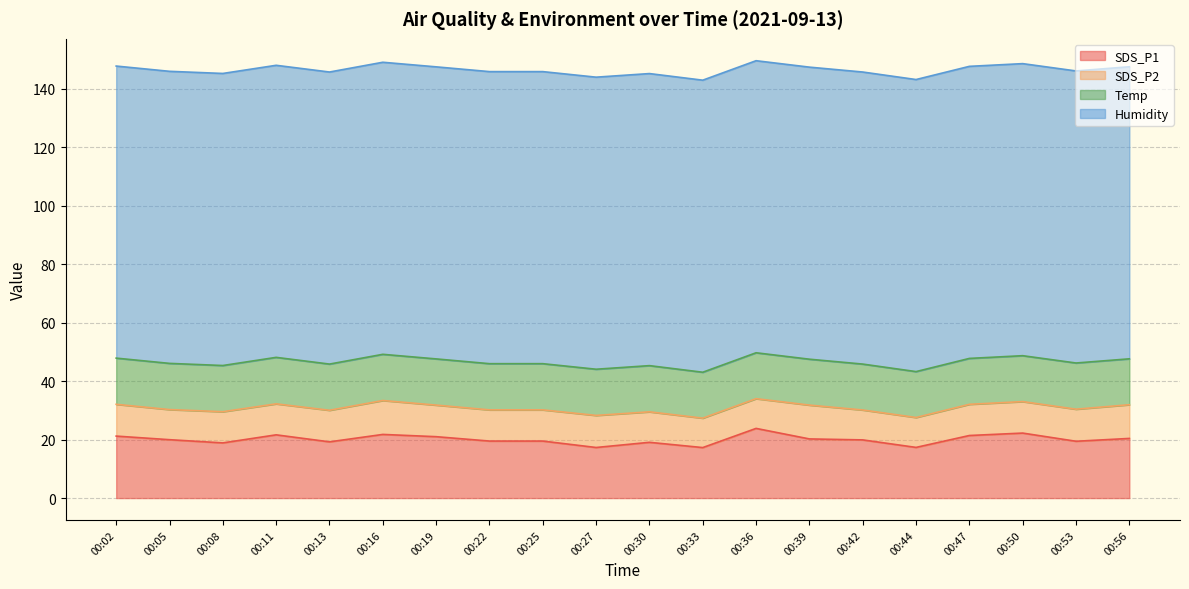

What is the smallest value displayed?

10.1